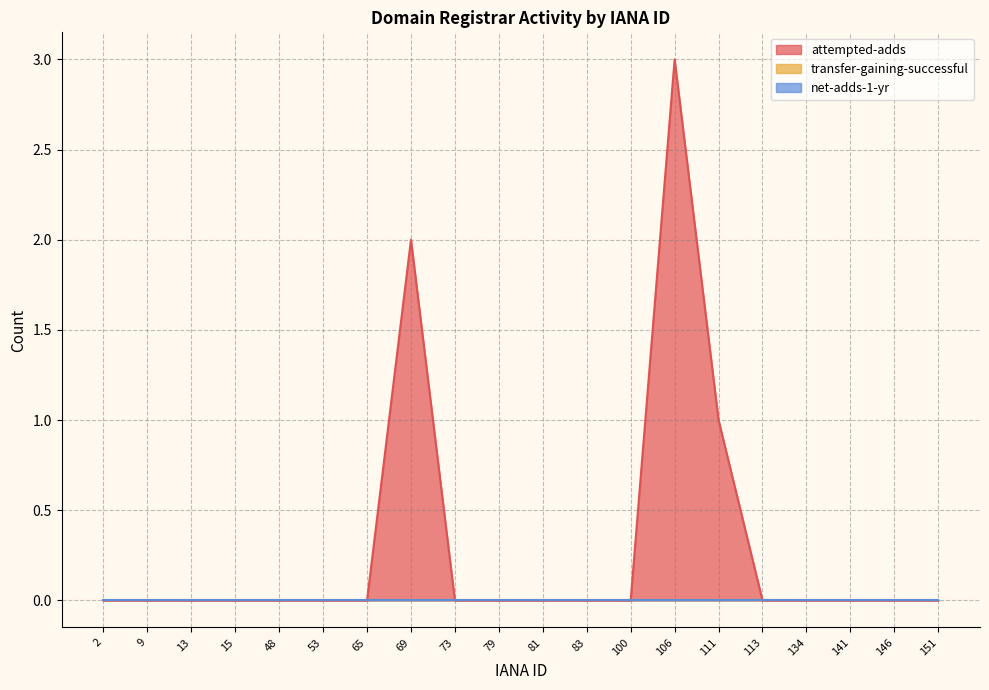

Rank the series by their maximum value, from lowest to highest.

transfer-gaining-successful, net-adds-1-yr, attempted-adds